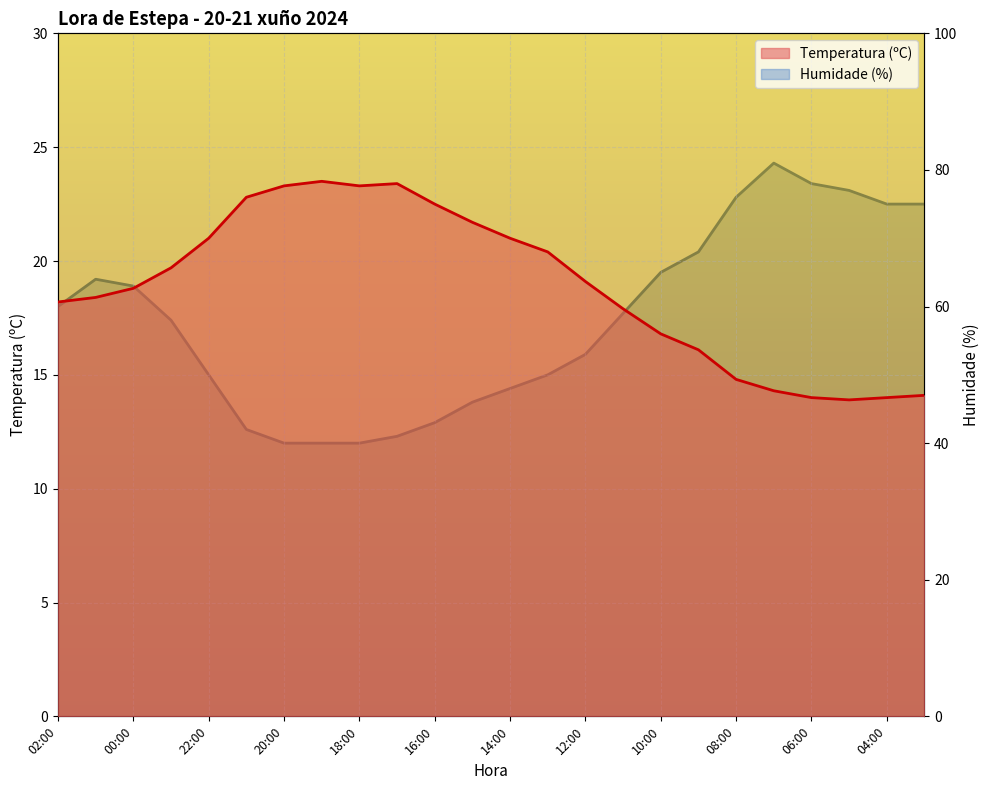

True or false: Temperatura (ºC) and Humidade (%) intersect in this chart.

False